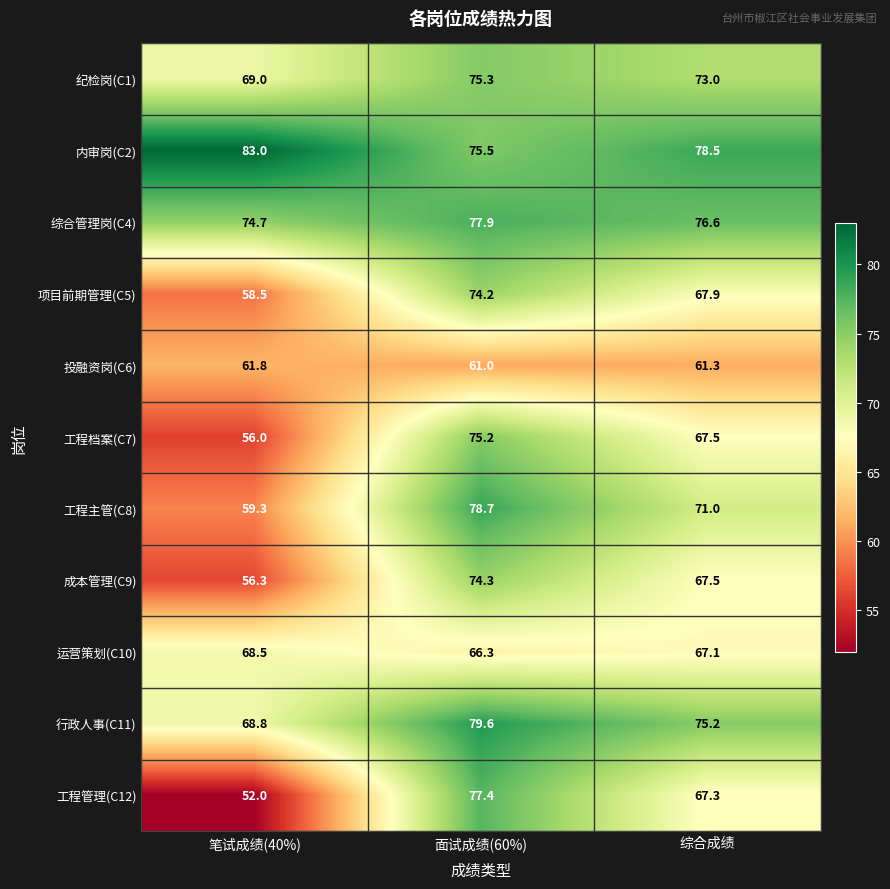

How many data points in 综合管理岗(C4) are less than 76?

1